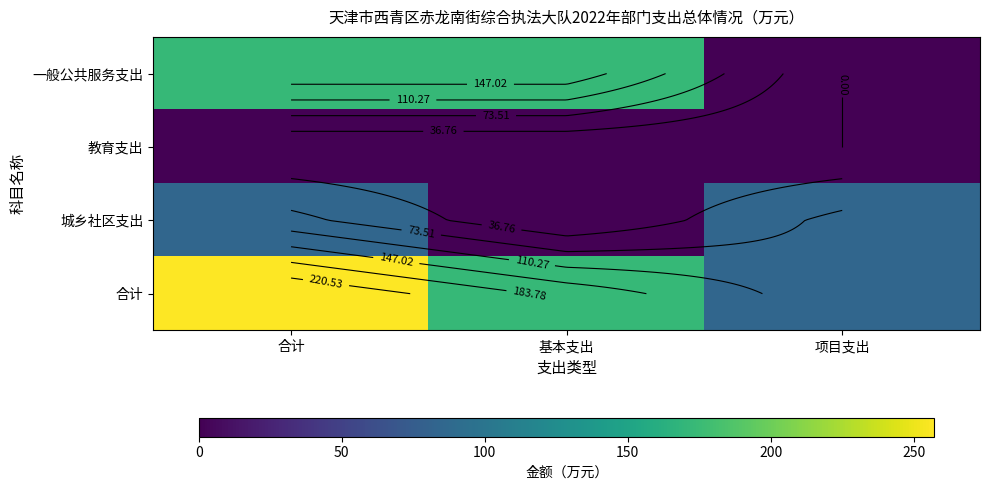

At which label does 合计 first exceed 172?

合计